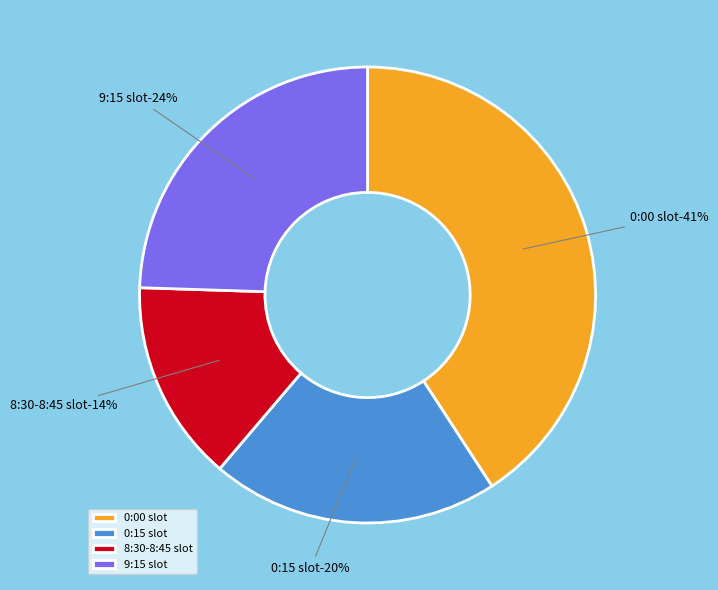

Is there a majority slice in this chart?

No